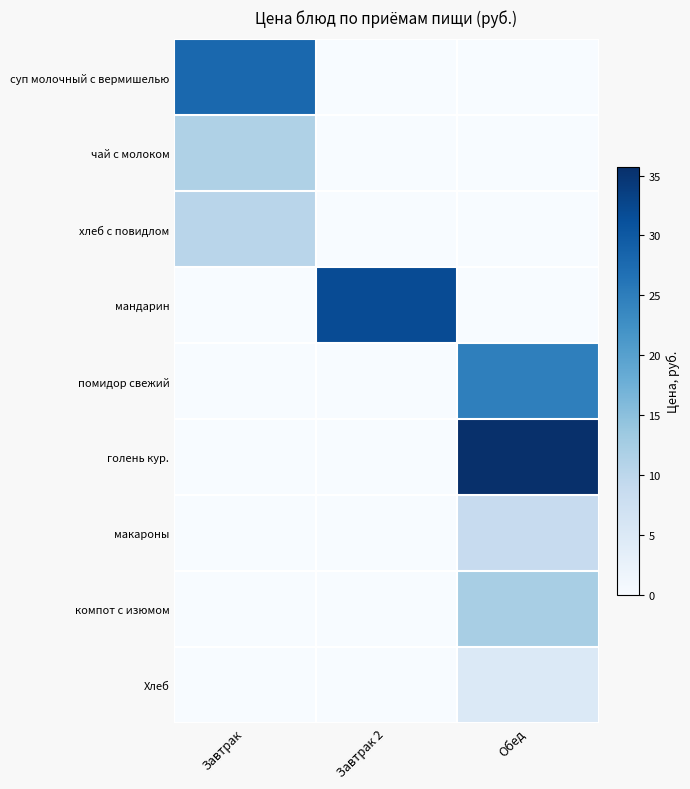

How many data points does each series have?

3